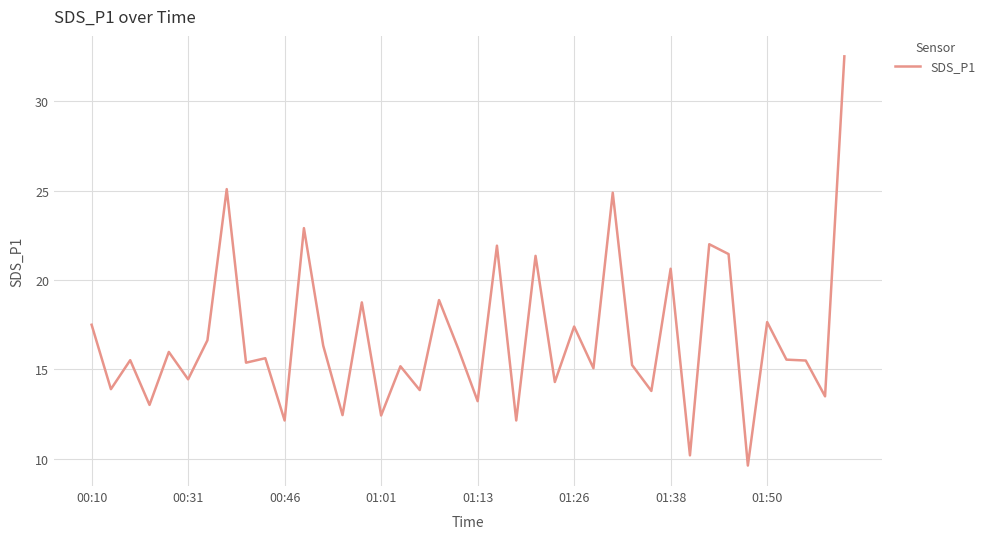

What is the maximum value shown in the chart?

32.5